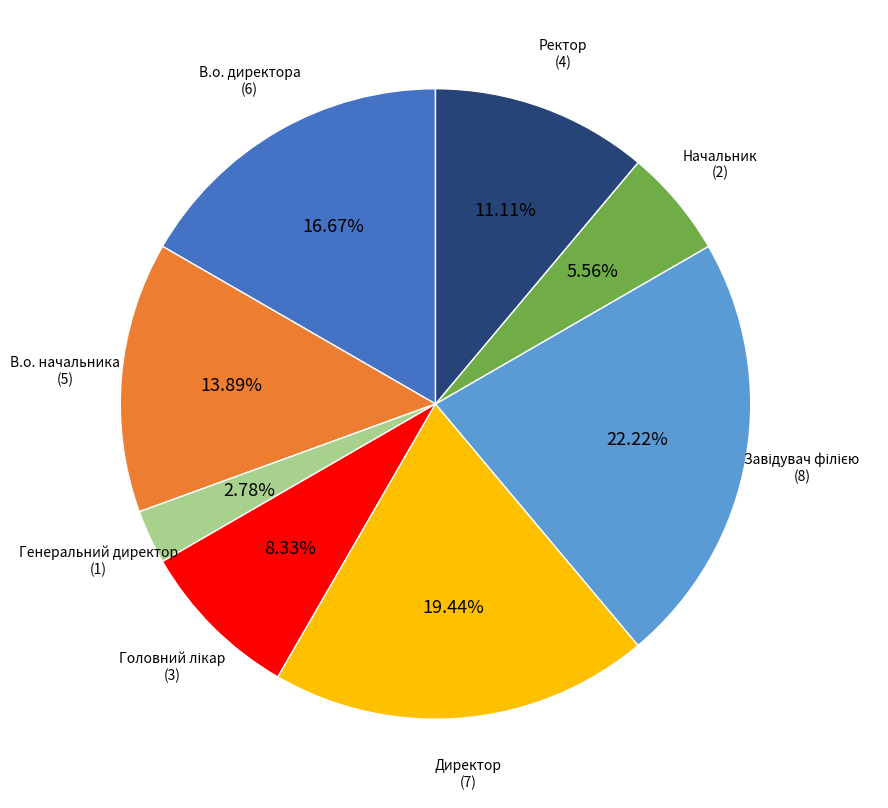

Does Ректор represent more than half of the total?

No